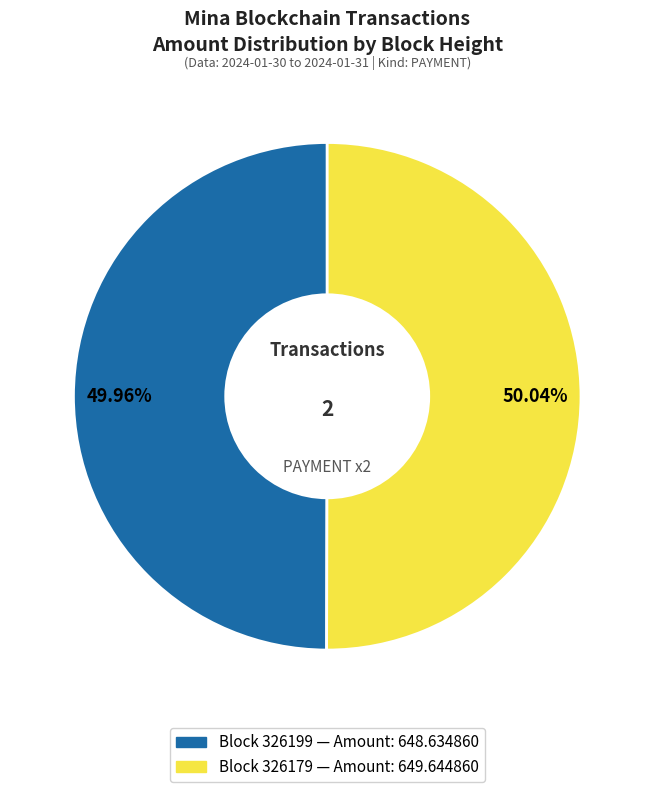

Does any single category account for the majority?

Yes